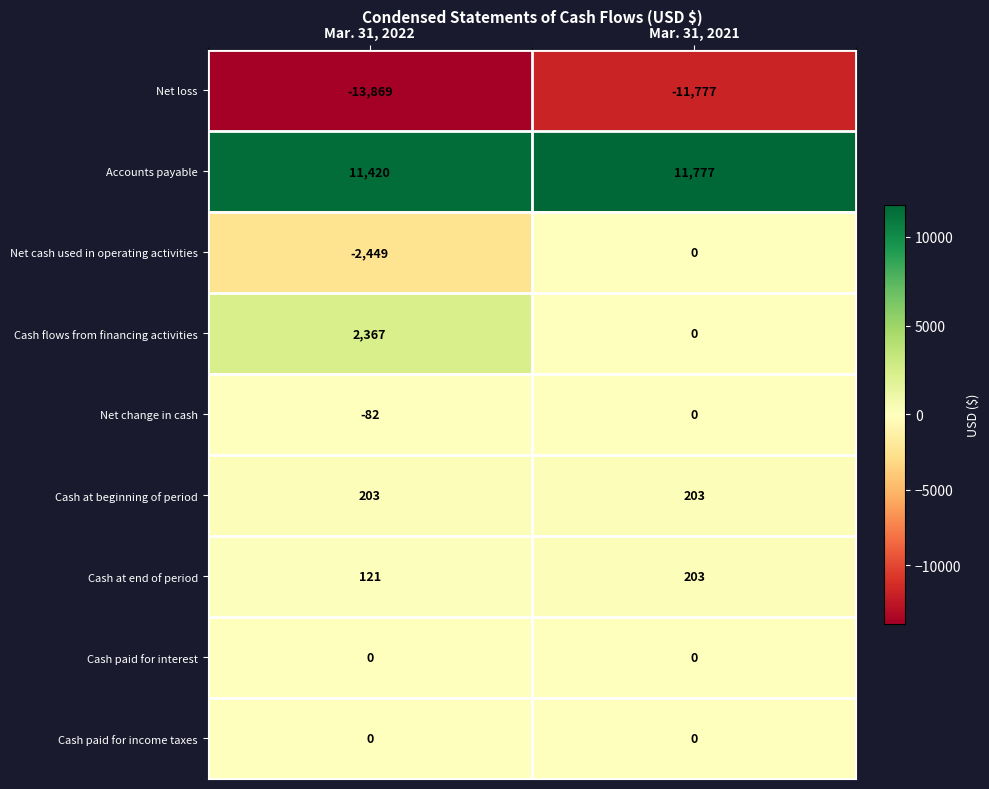

Reading left to right, transcribe all the data shown in this chart.

Net loss: Mar. 31, 2022=-13869	Mar. 31, 2021=-11777
Accounts payable: Mar. 31, 2022=11420	Mar. 31, 2021=11777
Net cash used in operating activities: Mar. 31, 2022=-2449	Mar. 31, 2021=0
Cash flows from financing activities: Mar. 31, 2022=2367	Mar. 31, 2021=0
Net change in cash: Mar. 31, 2022=-82	Mar. 31, 2021=0
Cash at beginning of period: Mar. 31, 2022=203	Mar. 31, 2021=203
Cash at end of period: Mar. 31, 2022=121	Mar. 31, 2021=203
Cash paid for interest: Mar. 31, 2022=0	Mar. 31, 2021=0
Cash paid for income taxes: Mar. 31, 2022=0	Mar. 31, 2021=0